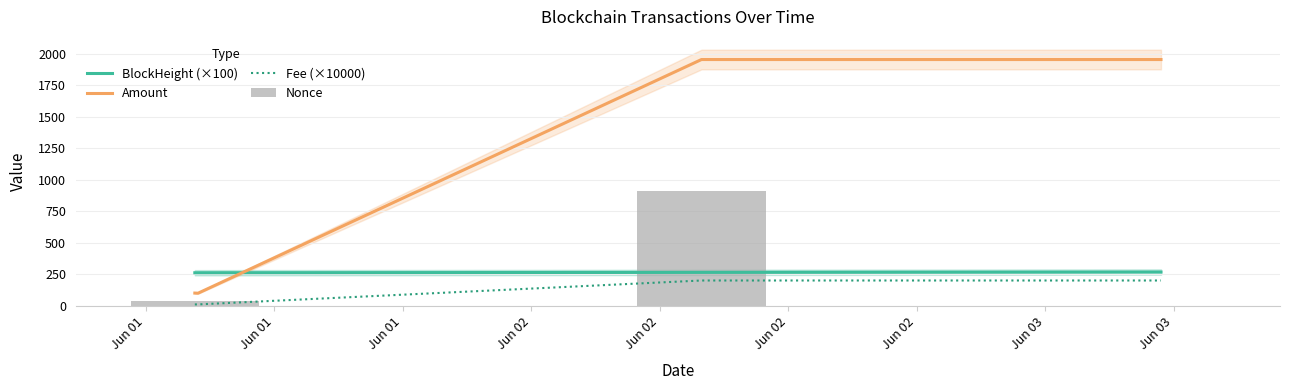

How many data points in Amount are above 1955?

2